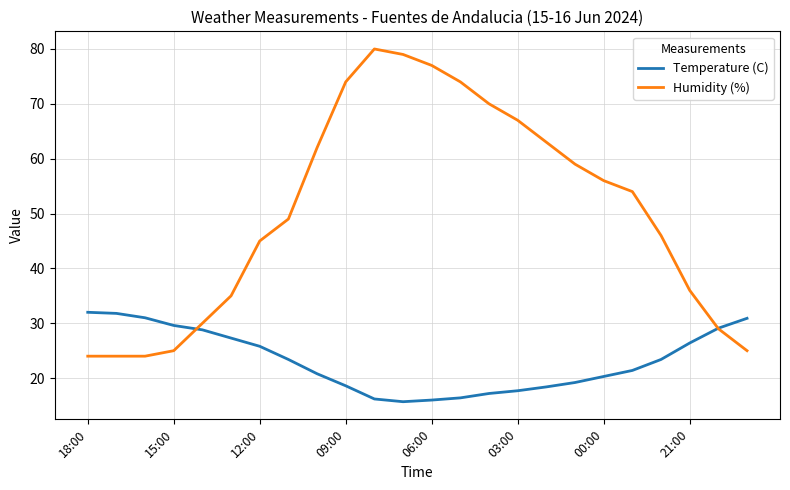

Which series has the largest range (max minus min)?

Humidity (%)